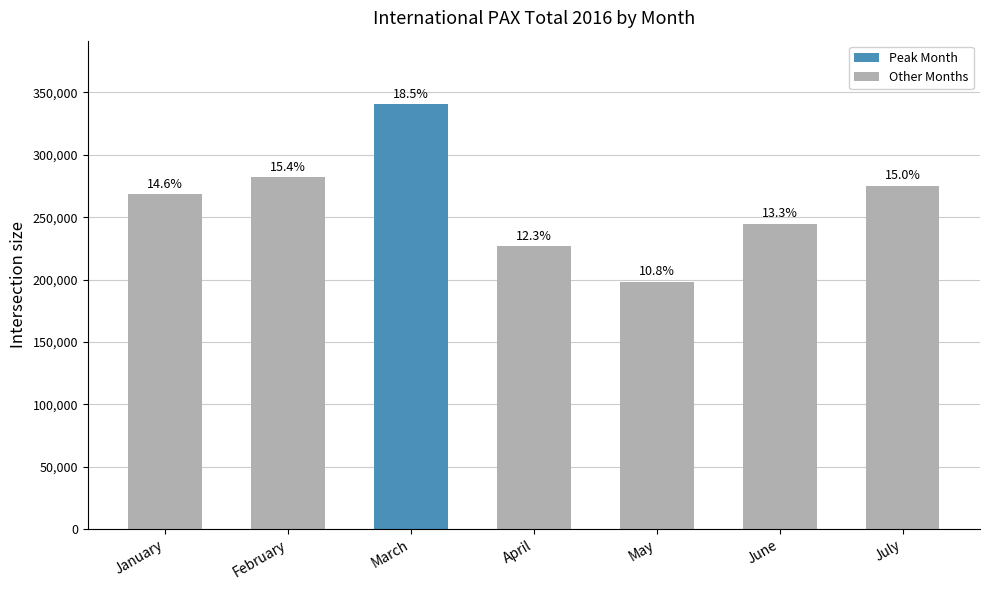

What is the ratio of the value at June to the value at March?

0.7